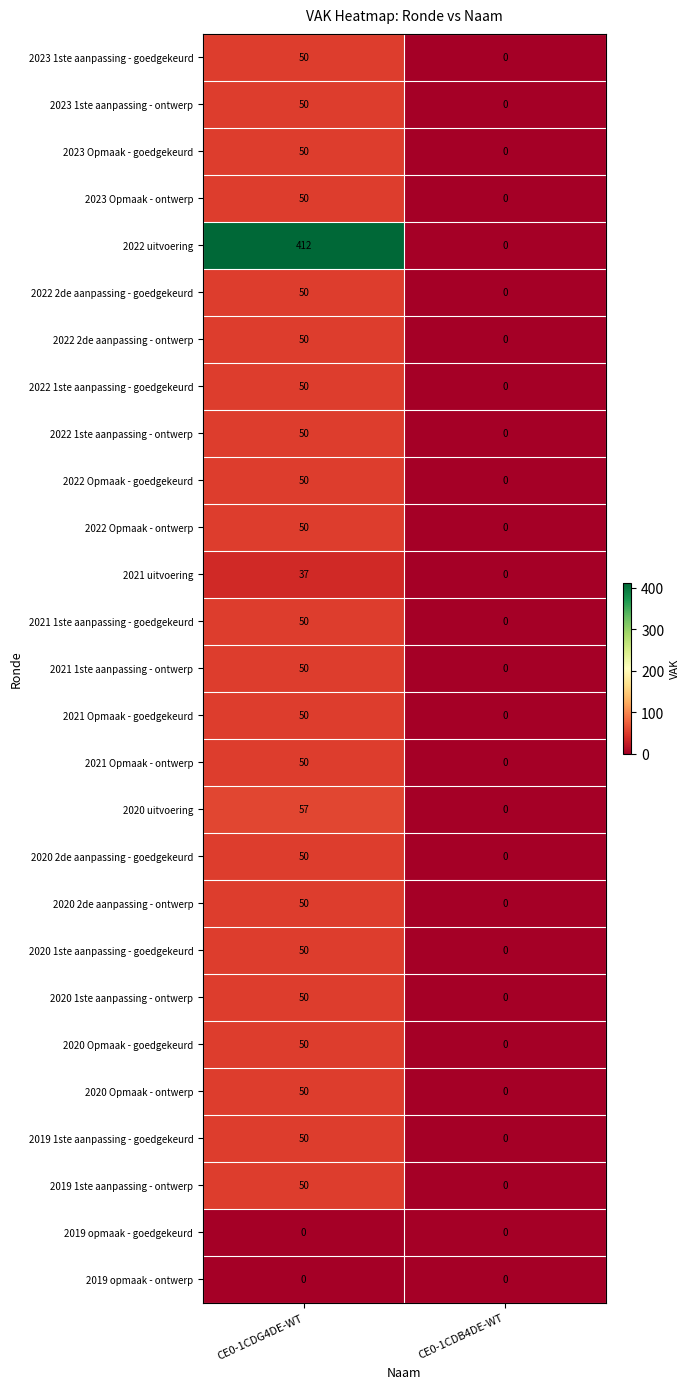

What is the spread (max minus min) of values at CE0-1CDG4DE-WT?

412